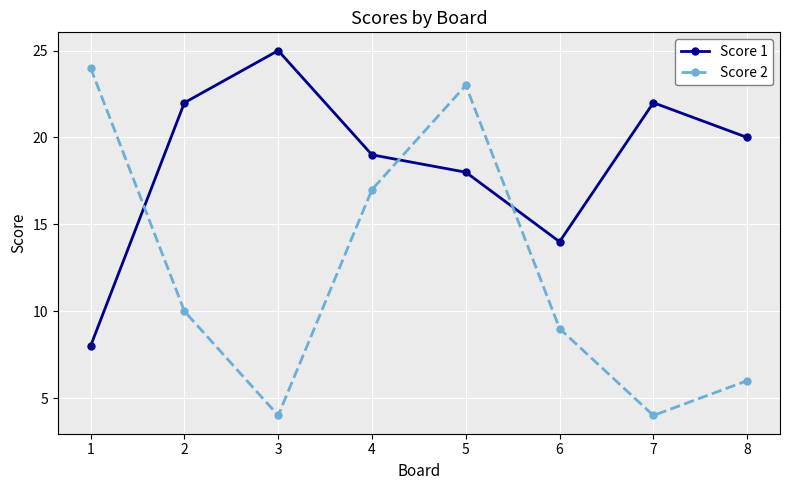

After their last crossing, which series has the higher values: Score 1 or Score 2?

Score 1